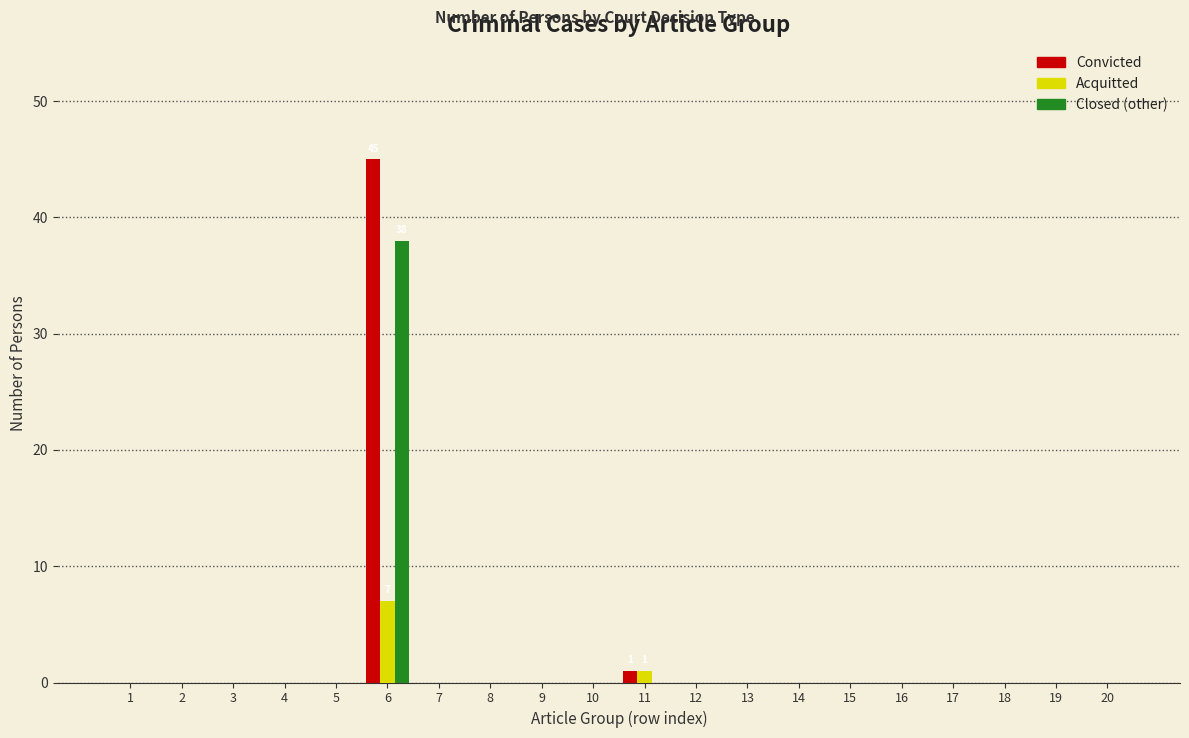

At which category is the sum across all series the highest?

6